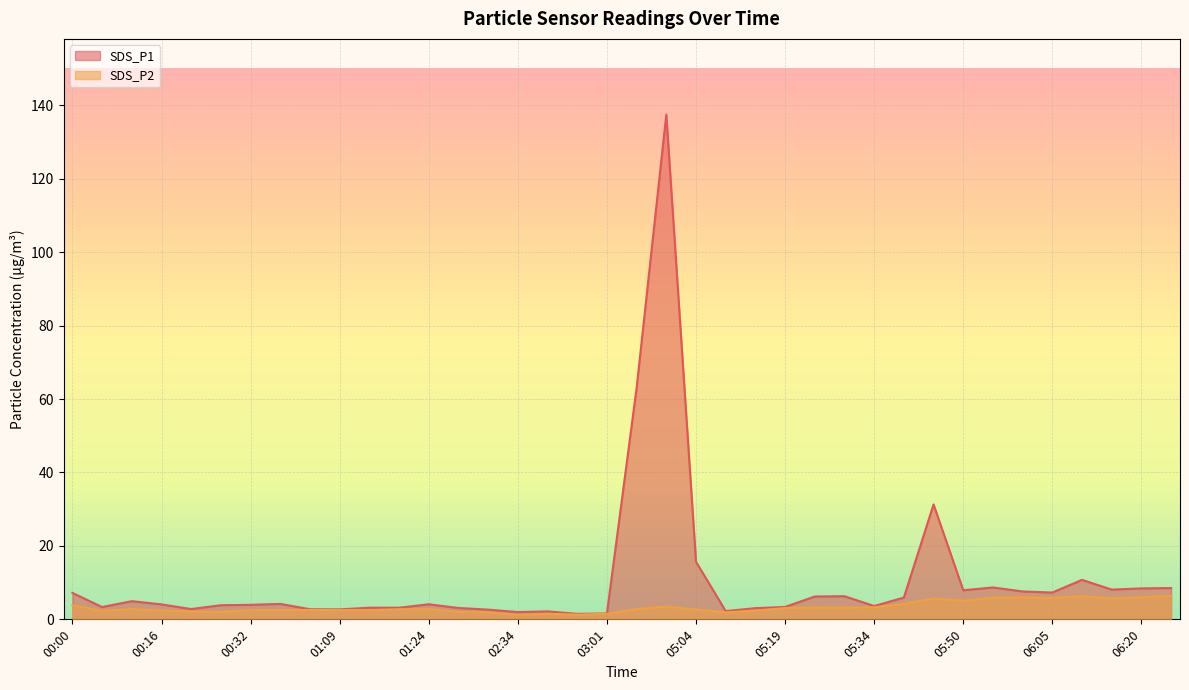

The value of SDS_P1 at 05:19 is 3.4. True or false?

True